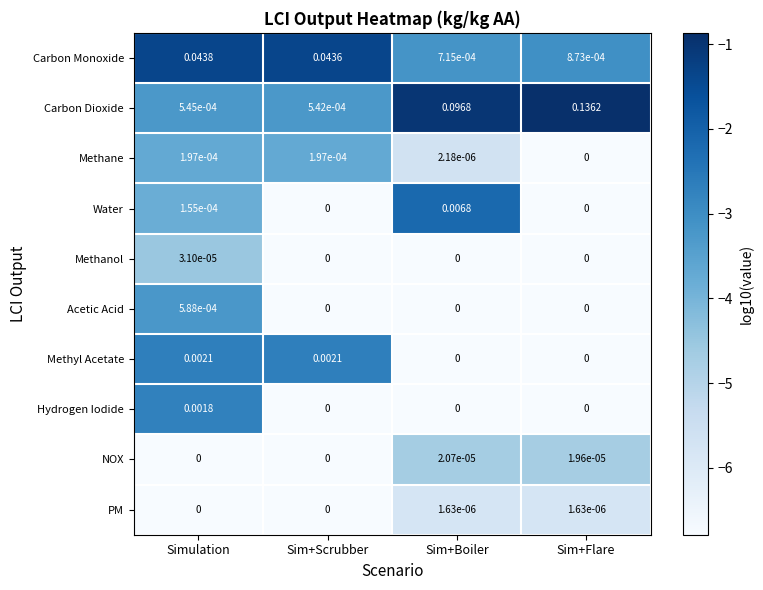

How many series are shown in this chart?

10